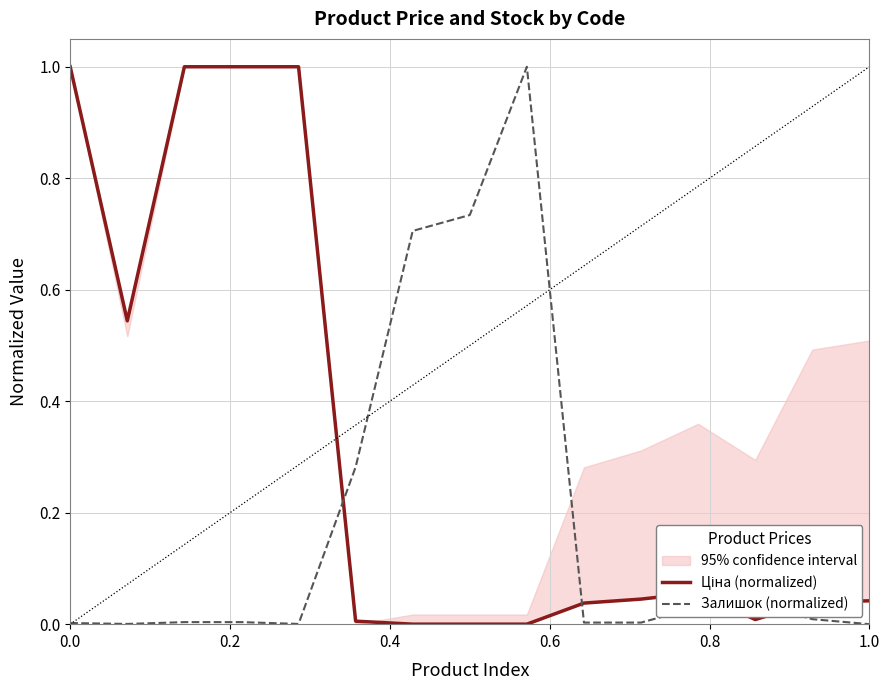

True or false: Ціна (normalized) has a value of 0.6 at 0.0.

False